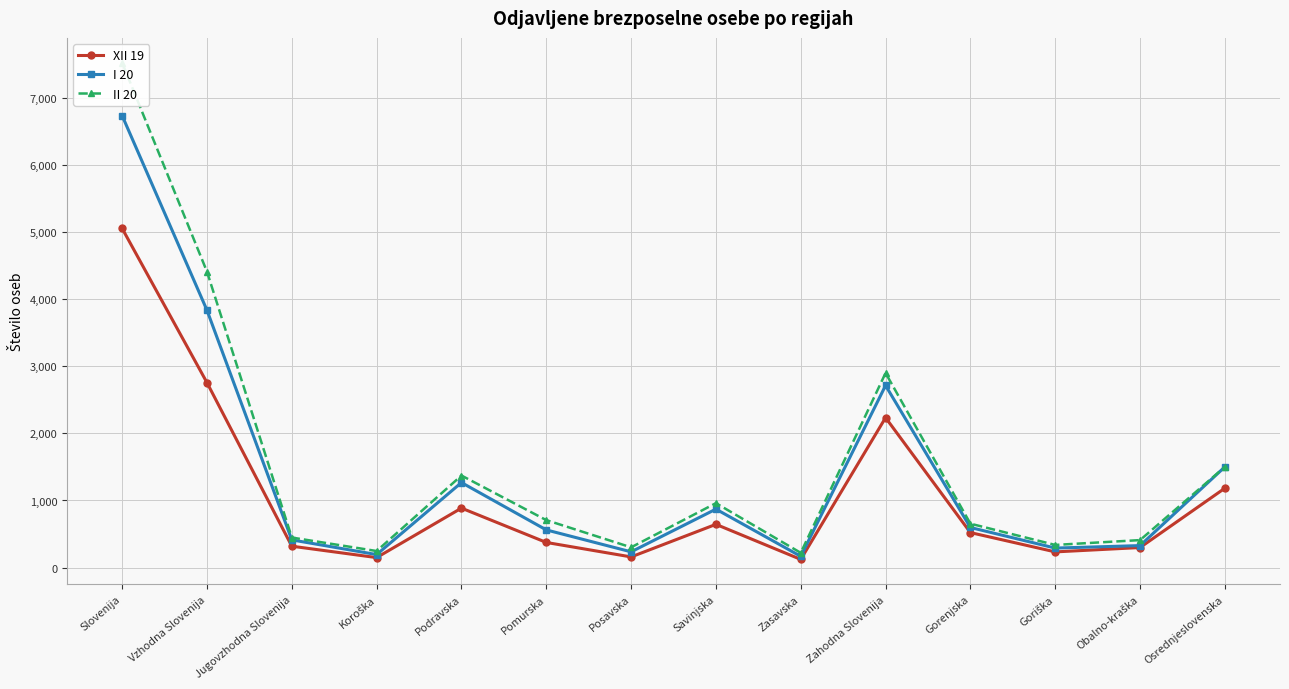

Which series has the largest total across all categories?

II 20